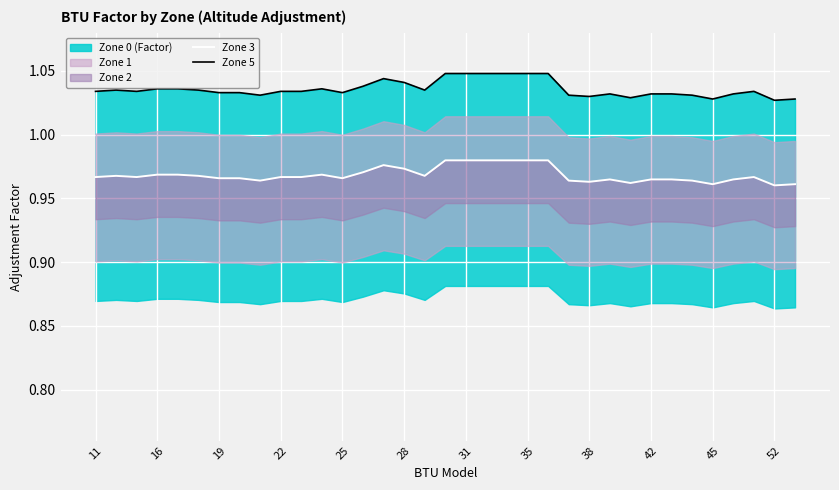

True or false: Zone 3 and Zone 5 intersect in this chart.

False